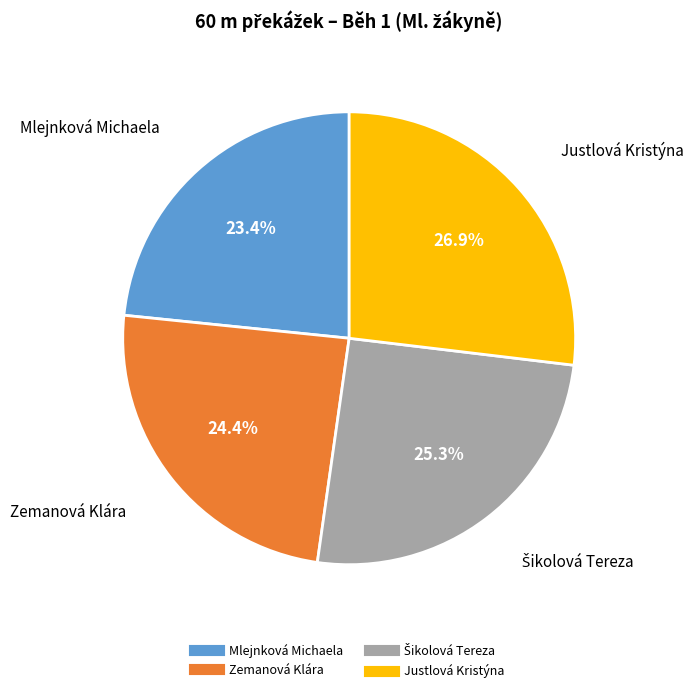

Combined, do Mlejnková Michaela and Zemanová Klára account for over 50%?

No